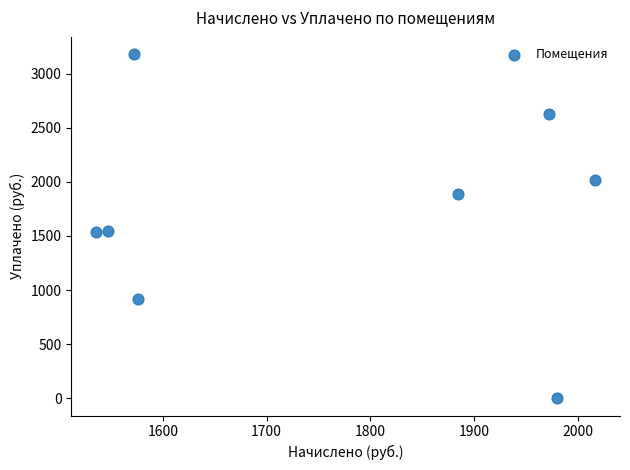

What is the average Y value?

1714.0